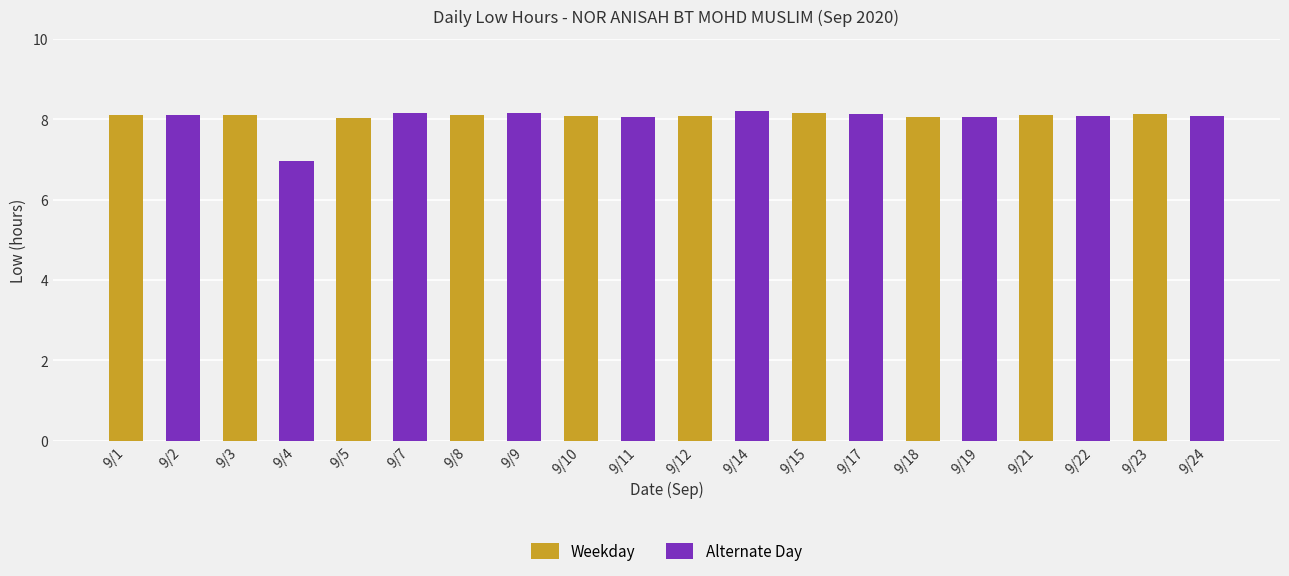

Rank the series by their average value, from highest to lowest.

Weekday, Alternate Day